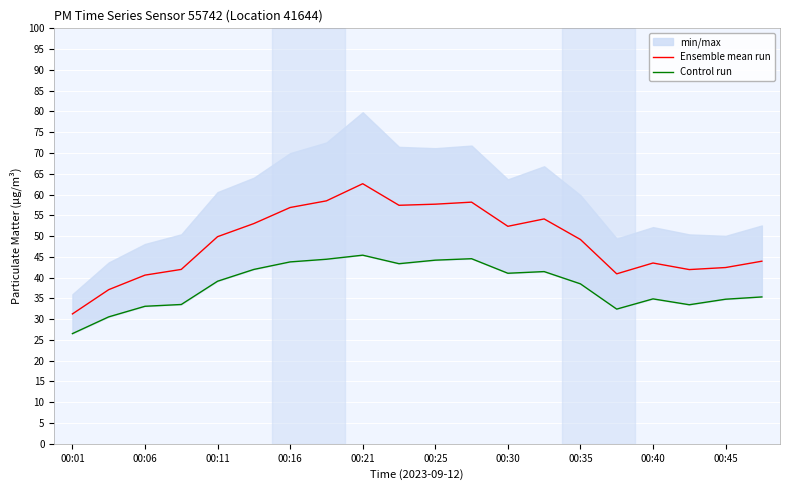

What is the value of the Control run point at the 4th from the left?

33.5